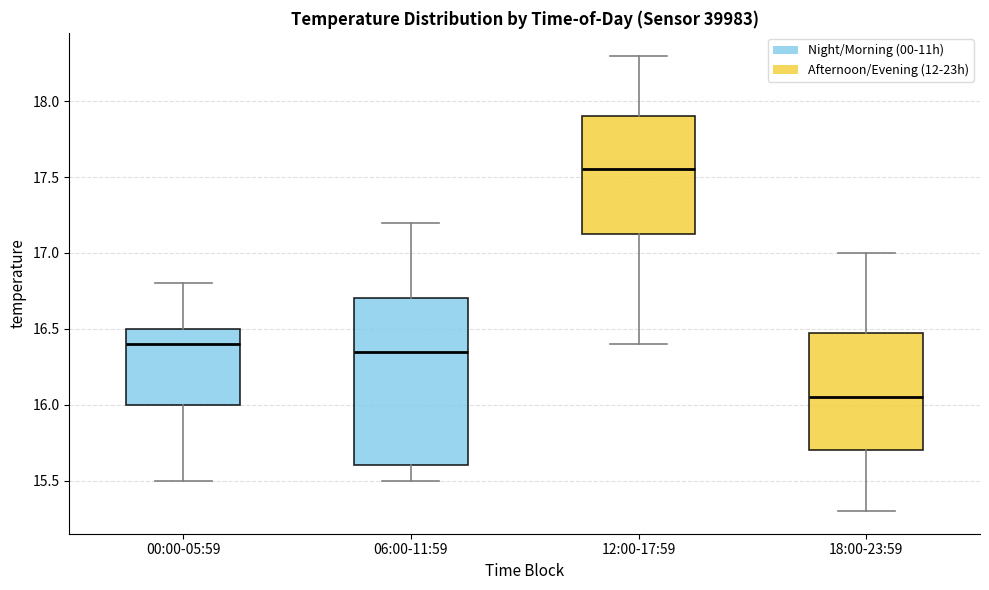

Reading left to right, read every box against the y-axis: the position of its median line, the range the box covers, and the ends of its whiskers. The values are not printed on the chart, so give them approximately, as read against the axis.

00:00-05:59: median 16.40, box 16.00 to 16.50, whiskers 15.50 to 16.80
06:00-11:59: median 16.35, box 15.60 to 16.70, whiskers 15.50 to 17.20
12:00-17:59: median 17.55, box 17.15 to 17.90, whiskers 16.40 to 18.30
18:00-23:59: median 16.05, box 15.70 to 16.50, whiskers 15.30 to 17.00